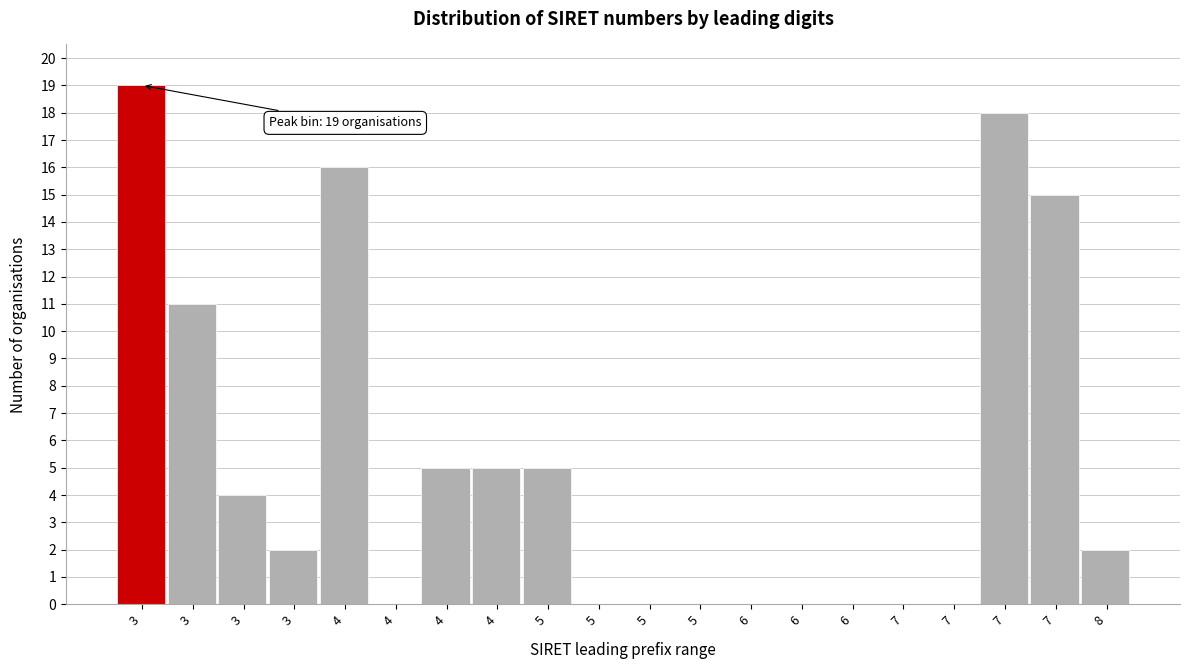

How many data points does each series have?

20